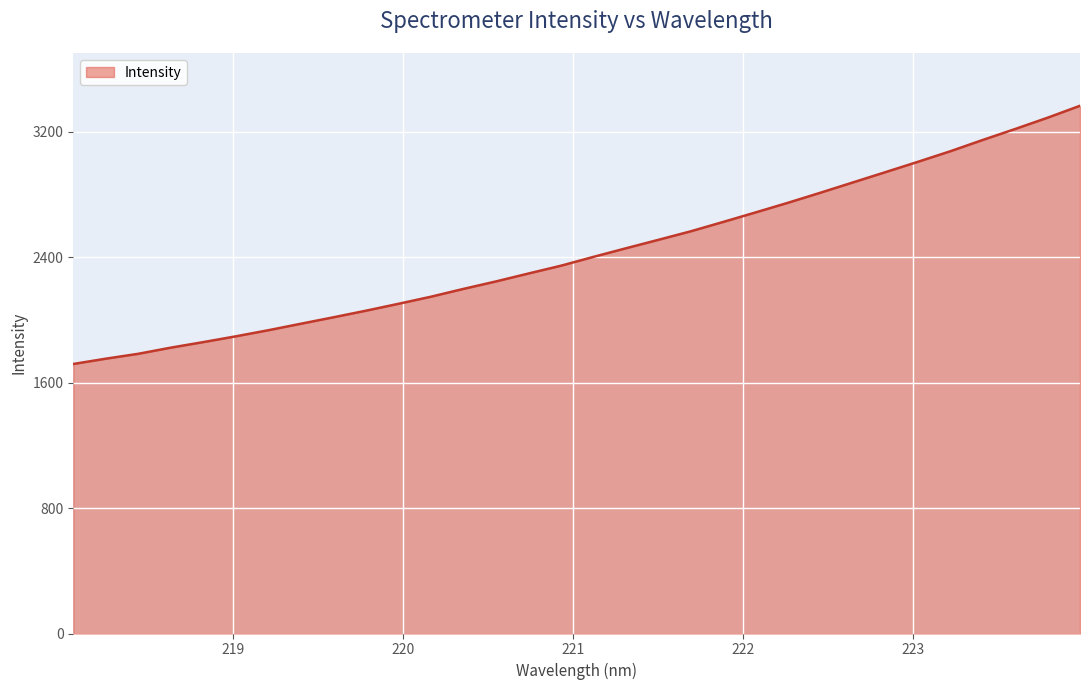

True or false: the data has more than 1 interior local peaks.

False